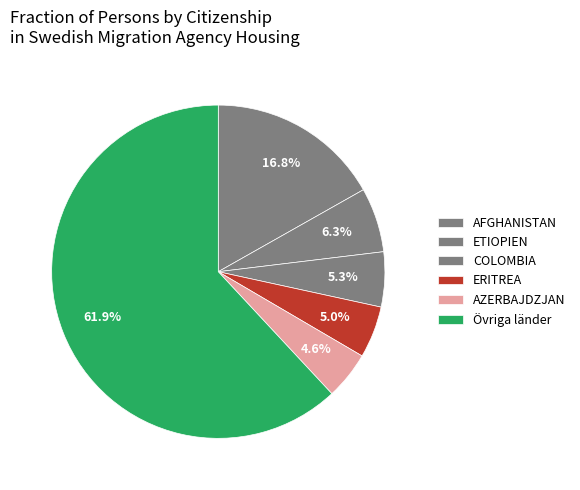

Count the number of slices in the pie.

6